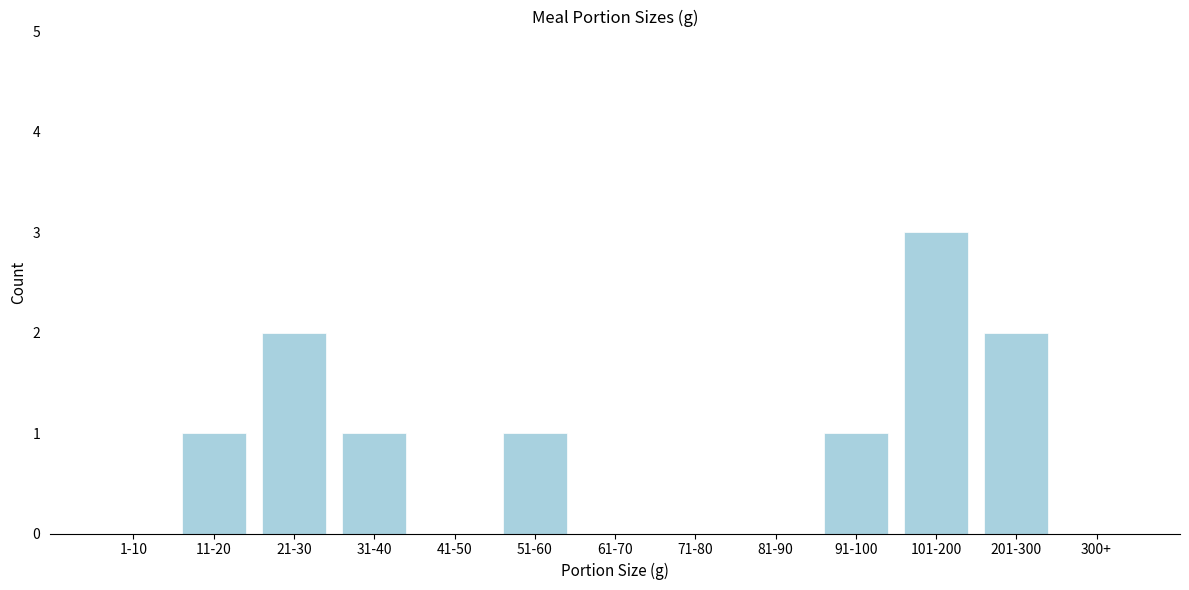

Reading left to right, transcribe all the data shown in this chart.

1-10=0	11-20=1	21-30=2	31-40=1	41-50=0	51-60=1	61-70=0	71-80=0	81-90=0	91-100=1	101-200=3	201-300=2	300+=0